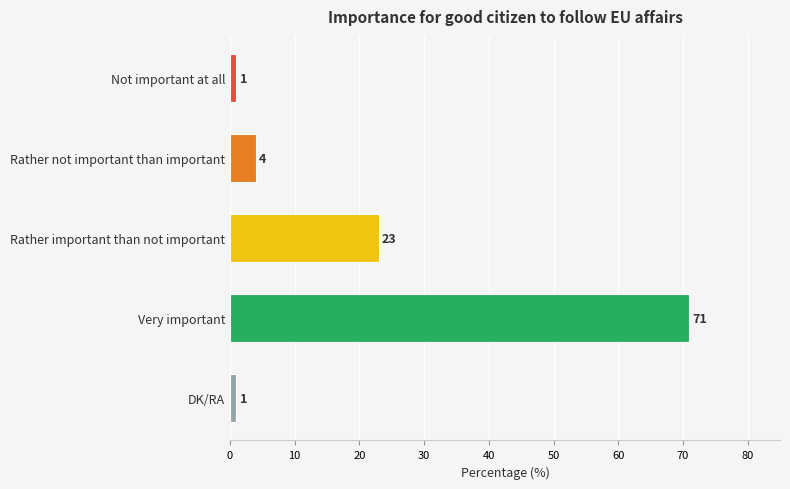

The value at Rather not important than important is 4. True or false?

True